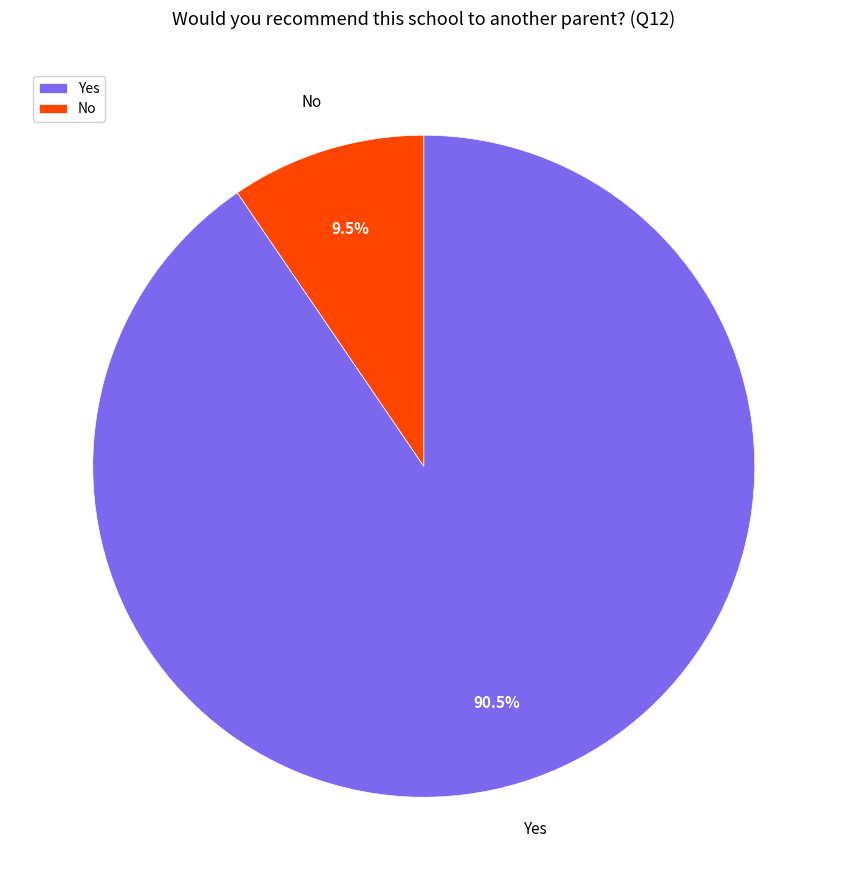

What percentage is NOT represented by Yes?

9.5%